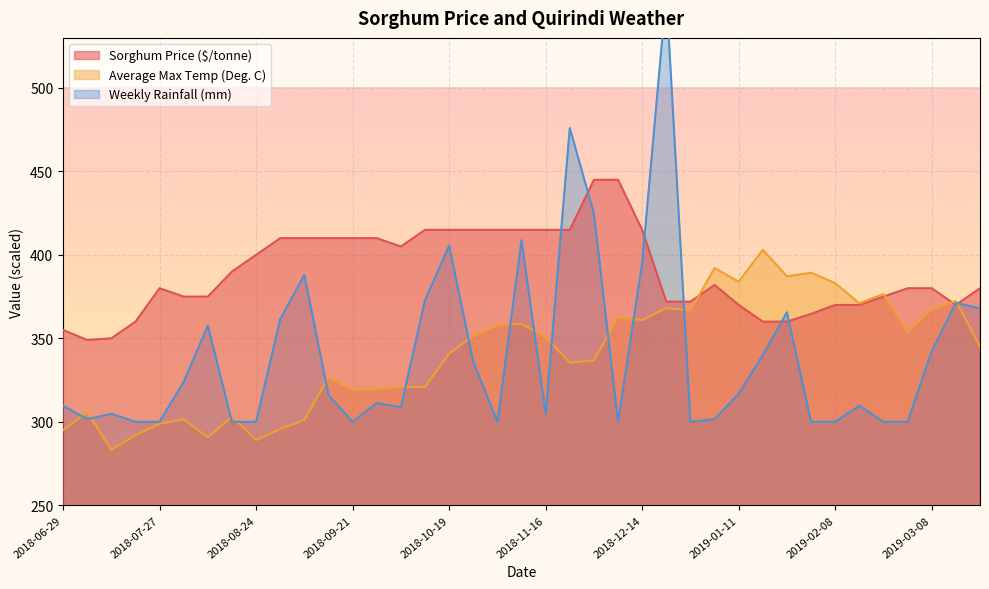

What are all the series names shown in the legend?

Sorghum Price ($/tonne), Average Max Temp (Deg. C), Weekly Rainfall (mm)